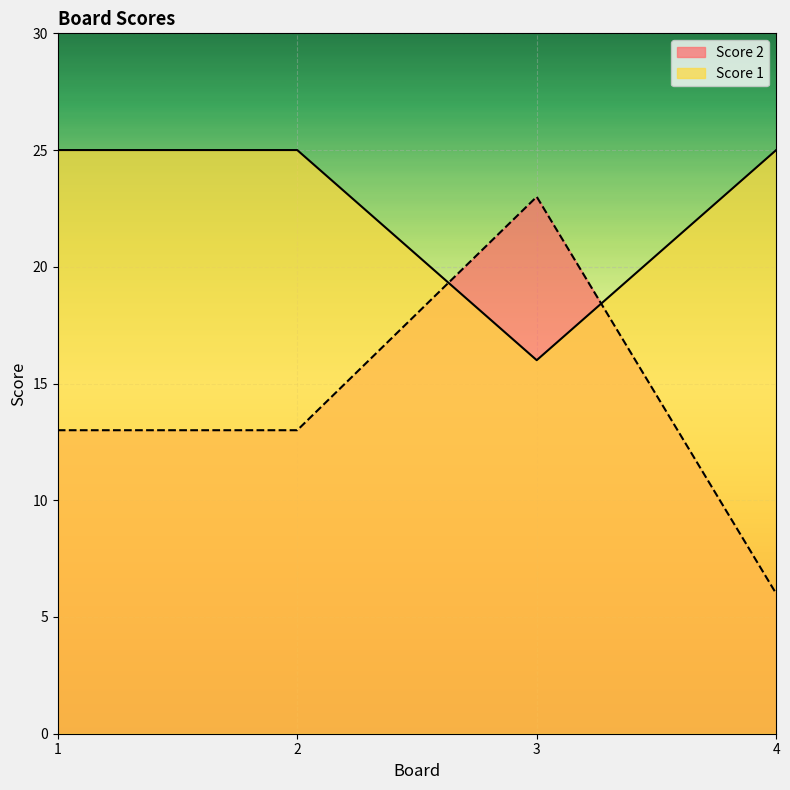

What is the value of the Score 2 point at the 2nd from the left?

13